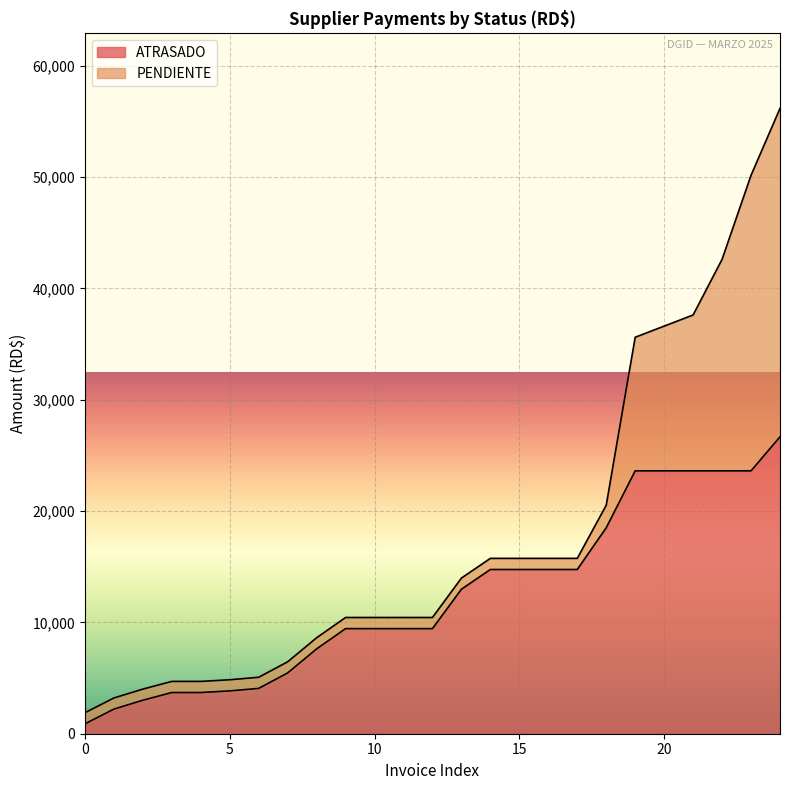

Reading left to right, what are all the values shown in this chart?

884.0	2209.7	3007.0	3700.0	3700.0	3847.1	4071.0	5460.0	7618.1	9440.0	9440.0	9440.0	9440.0	12980.0	14750.0	14750.0	14750.0	14750.0	18500.0	23611.2	23611.2	23611.2	23611.2	23611.2	26668.0